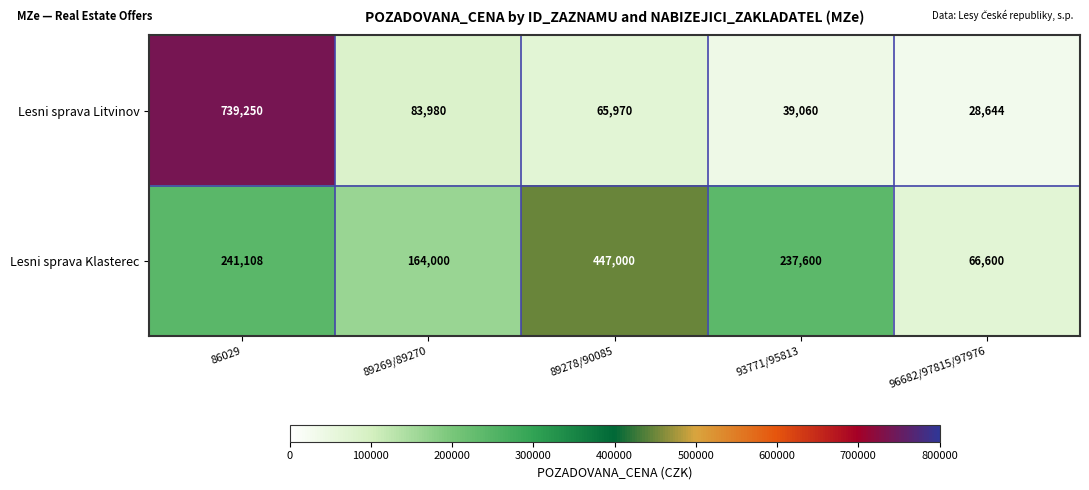

At which category is the sum across all series the highest?

86029